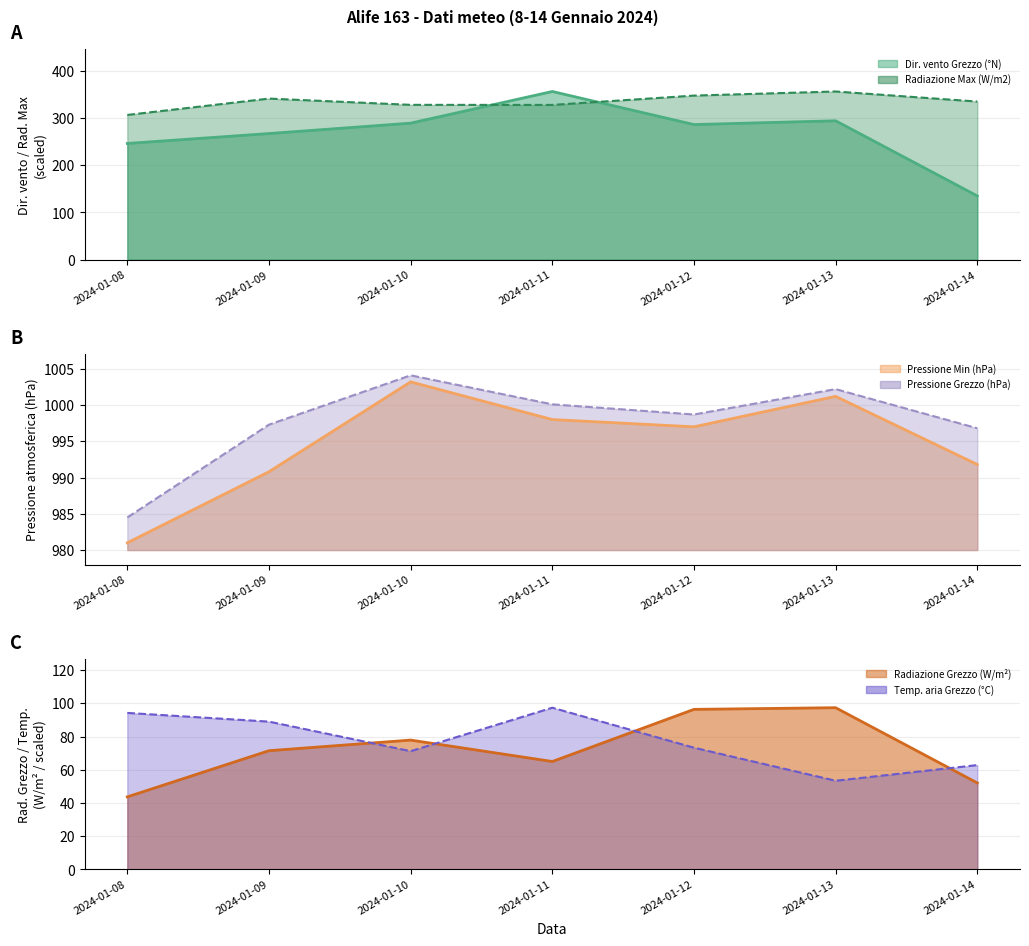

Which has a higher value, 2024-01-10 or 2024-01-14?

2024-01-10